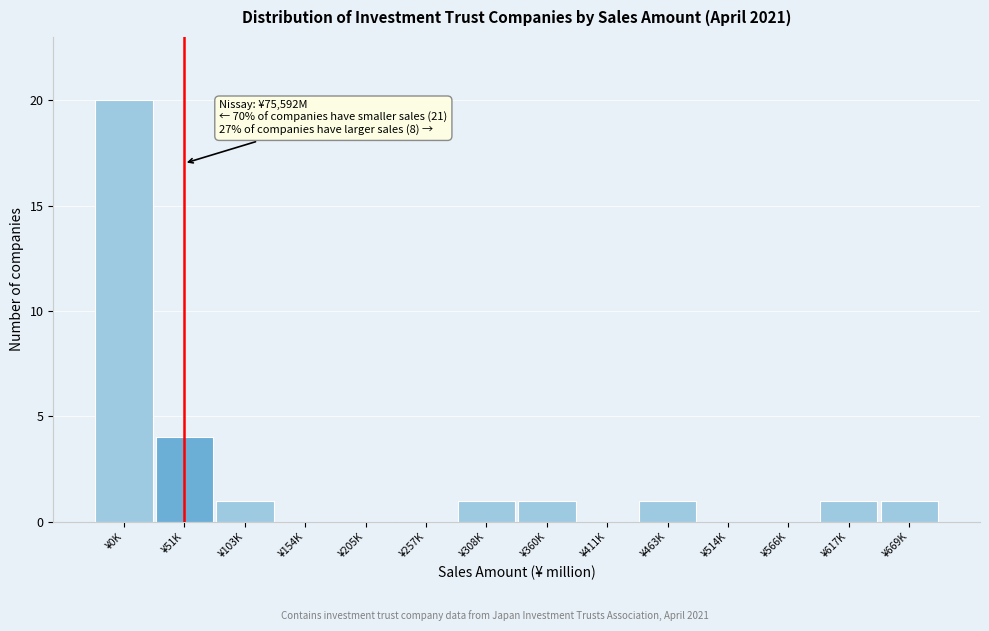

Reading right to left, extract all data points from this chart.

¥669K=1	¥617K=1	¥566K=0	¥514K=0	¥463K=1	¥411K=0	¥360K=1	¥308K=1	¥257K=0	¥205K=0	¥154K=0	¥103K=1	¥51K=4	¥0K=20